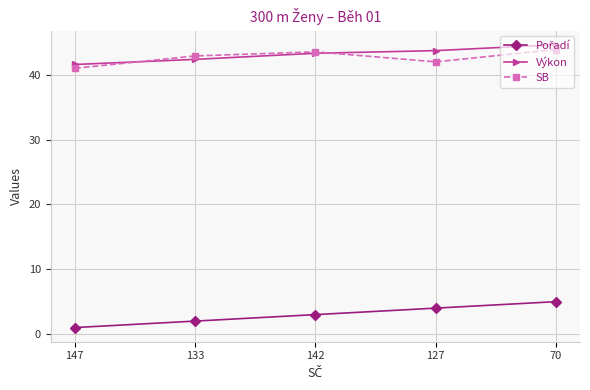

True or false: Výkon has more than 2 interior local peaks.

False